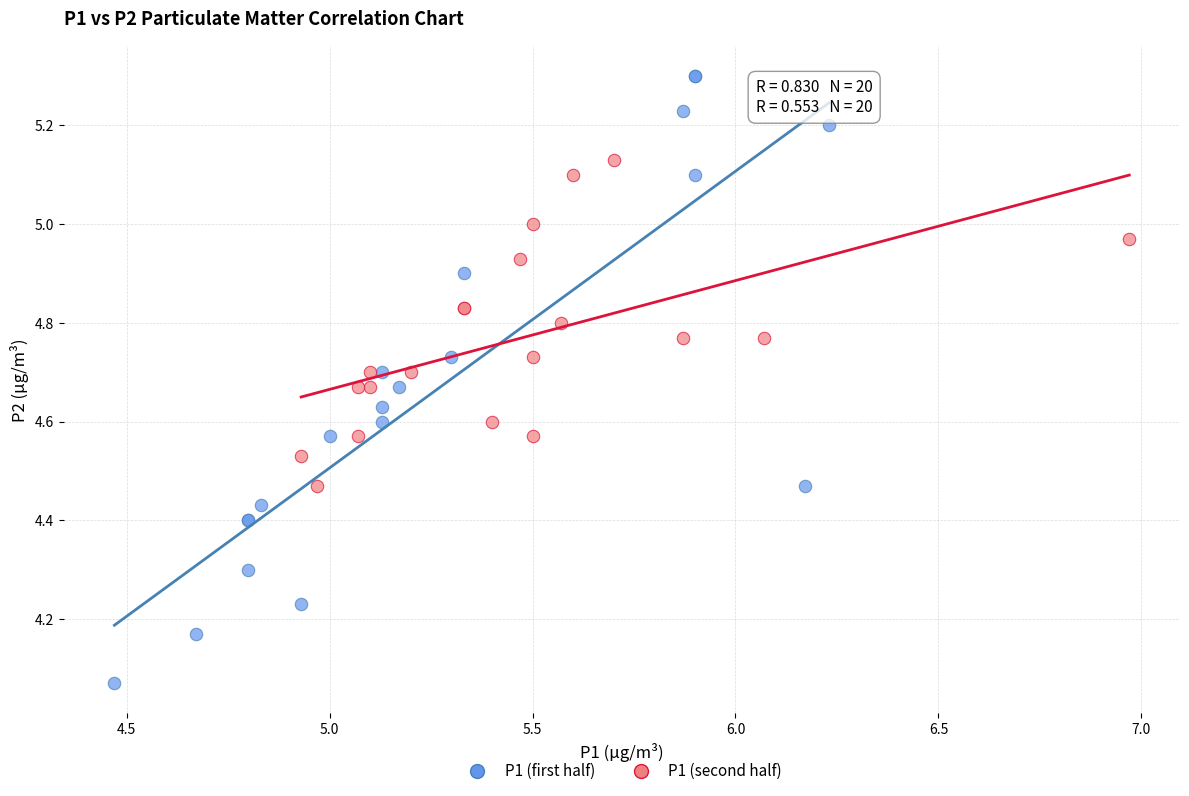

Which series has the widest spread of Y values?

P1 (first half)